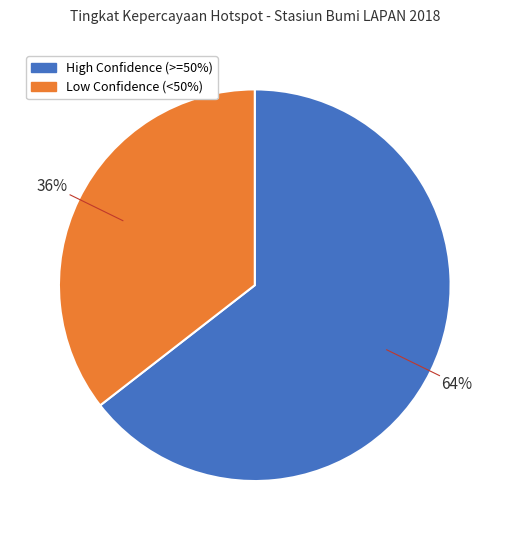

Does any single category account for the majority?

Yes